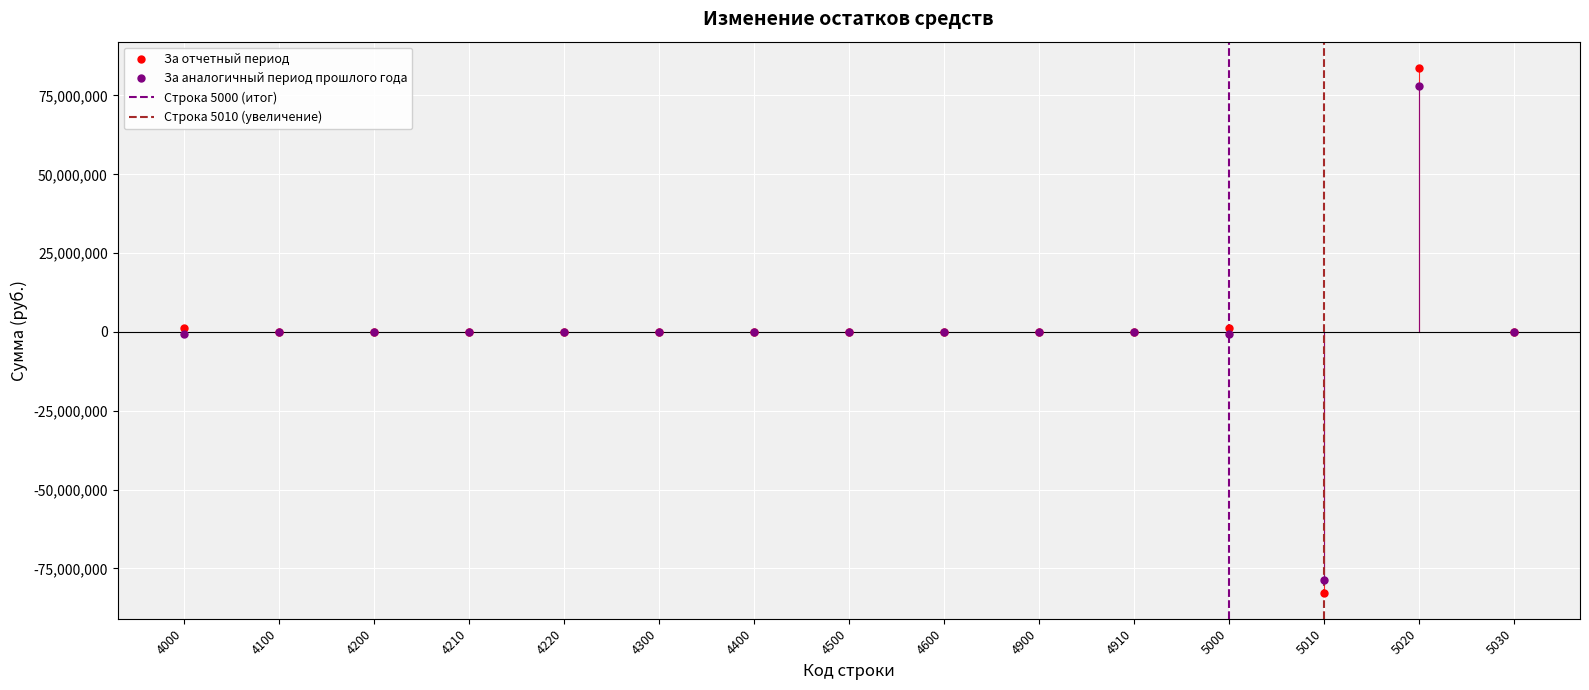

What is the highest value of the За отчетный период series?

83747155.4